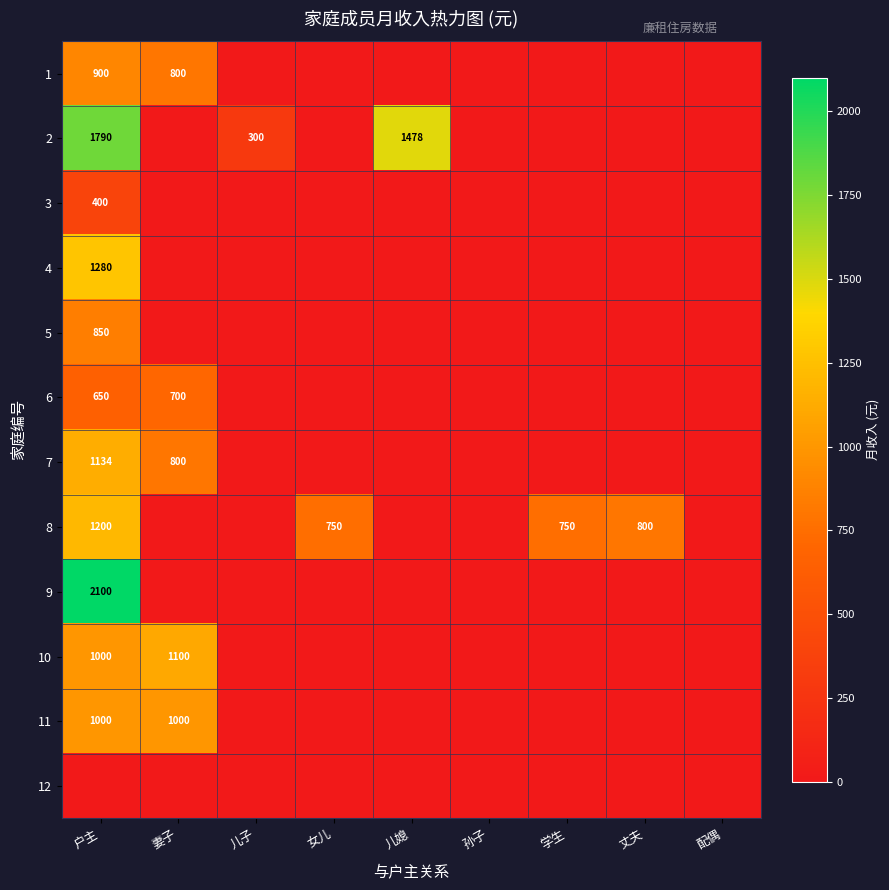

The value of 10 at 儿子 is -357.2. True or false?

False